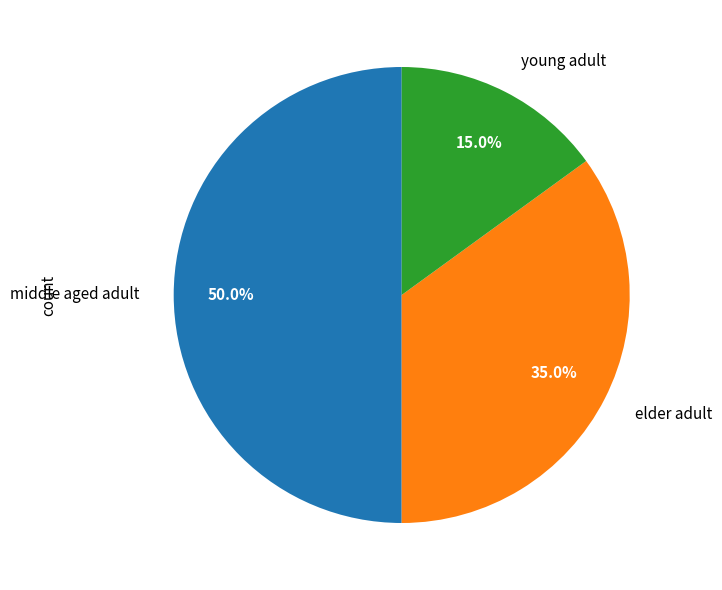

Is elder adult the majority of the pie?

No